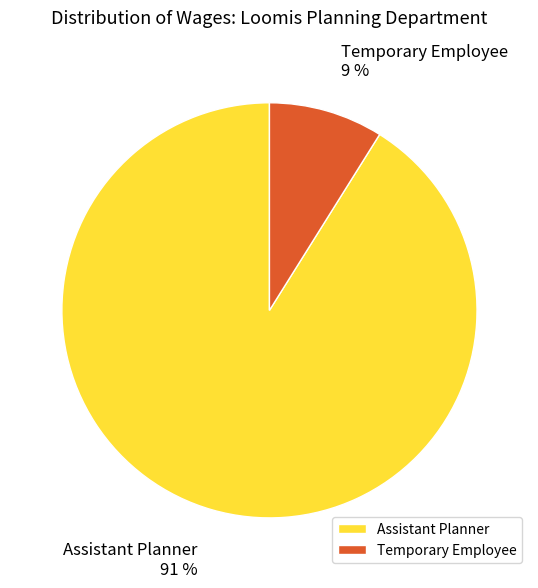

To the nearest percent, what portion does Temporary Employee represent?

9%